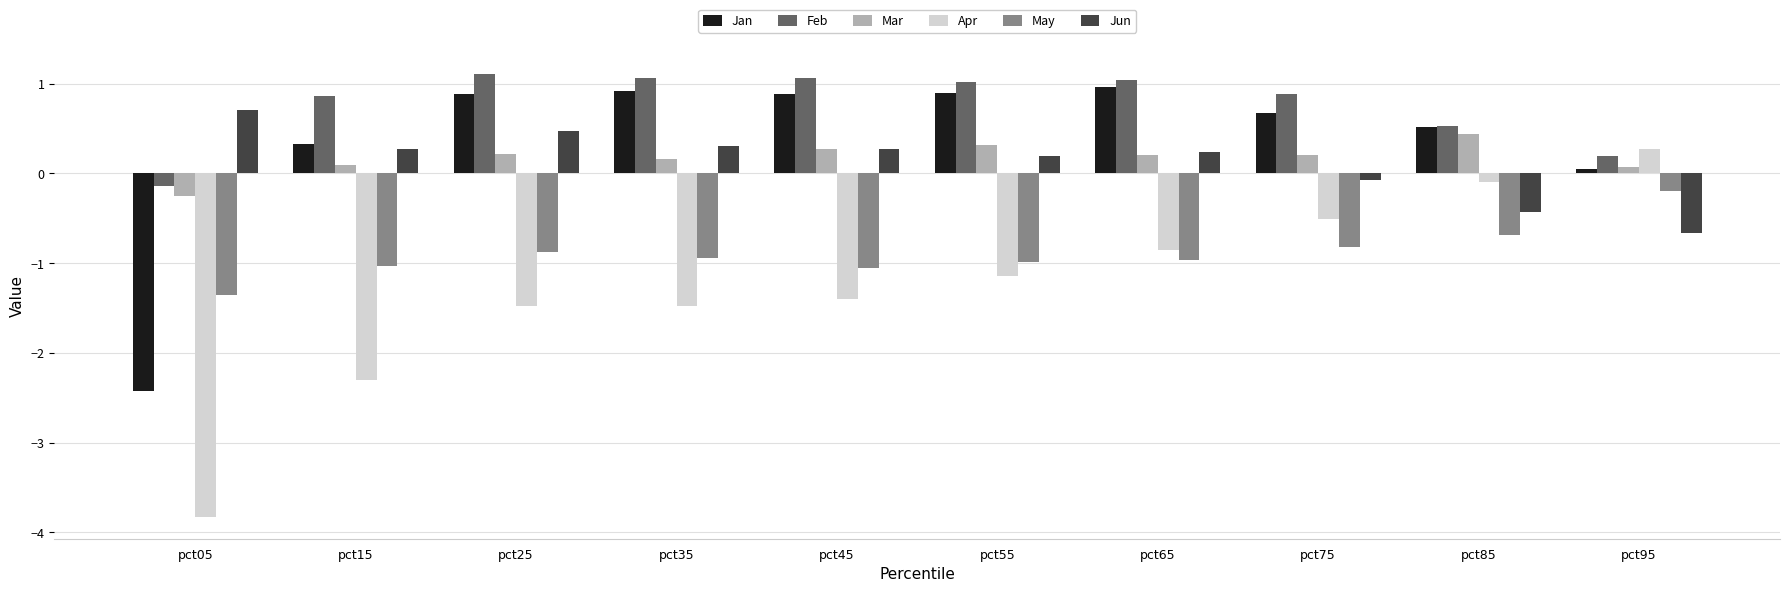

Which category has the lowest value across all series?

pct05